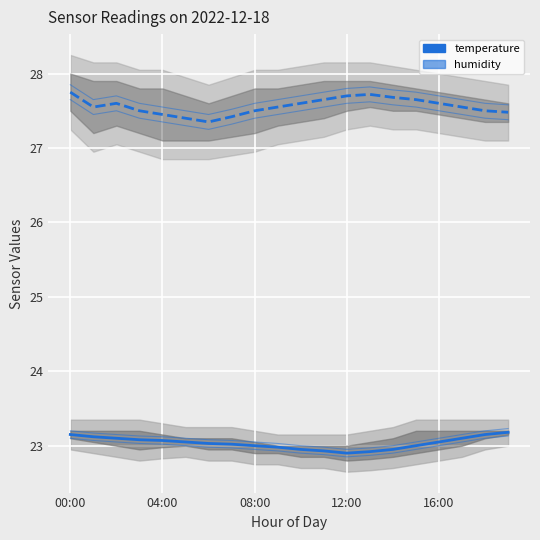

At which category is the sum across all series the highest?

00:00